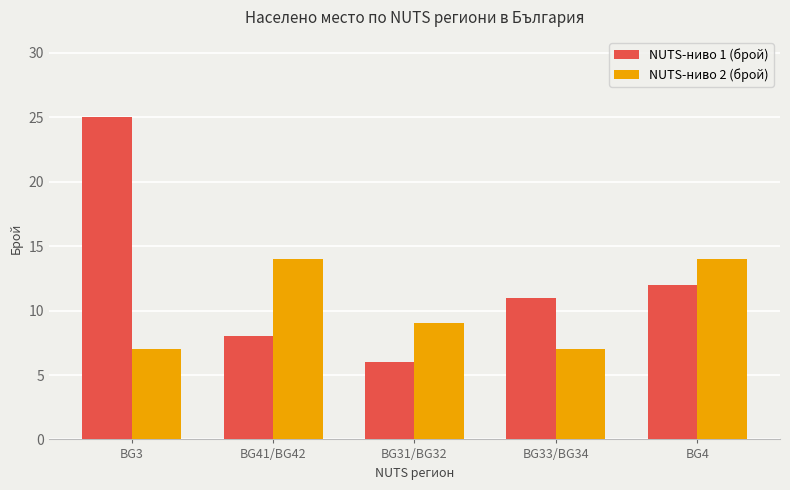

What is the approximate value of NUTS-ниво 1 (брой) at BG33/BG34, to the nearest 10?

10